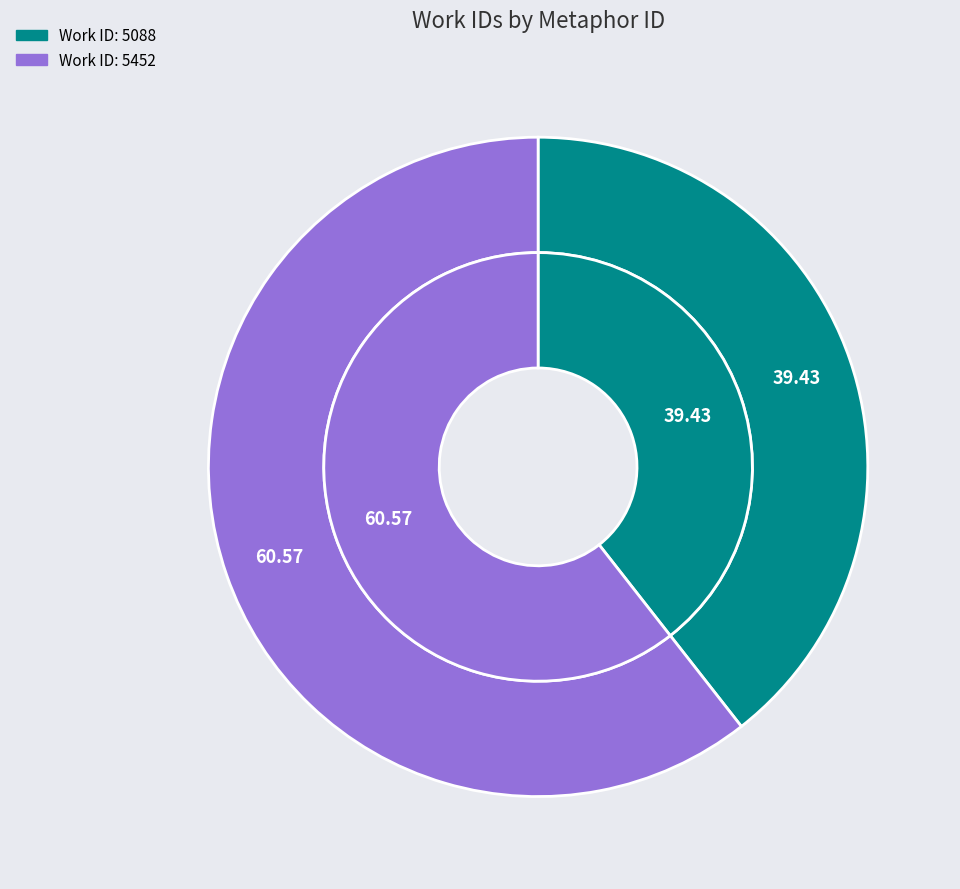

To the nearest percent, what is the combined percentage of 5452 and 5088?

100%